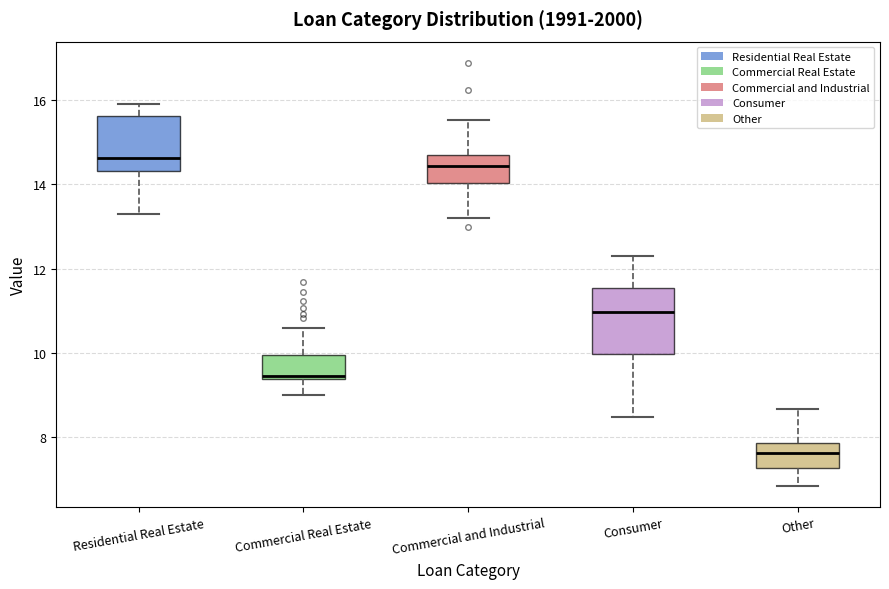

Reading left to right, read every box against the y-axis: the position of its median line, the range the box covers, and the ends of its whiskers. The values are not printed on the chart, so give them approximately, as read against the axis.

Residential Real Estate: median 14.6, box 14.4 to 15.6, whiskers 13.2 to 16.0
Commercial Real Estate: median 9.4 (just above the box's lower edge), box 9.4 to 10.0, whiskers 9.0 to 10.6
Commercial and Industrial: median 14.4, box 14.0 to 14.8, whiskers 13.2 to 15.6
Consumer: median 11.0, box 10.0 to 11.6, whiskers 8.4 to 12.4
Other: median 7.6, box 7.2 to 7.8, whiskers 6.8 to 8.6